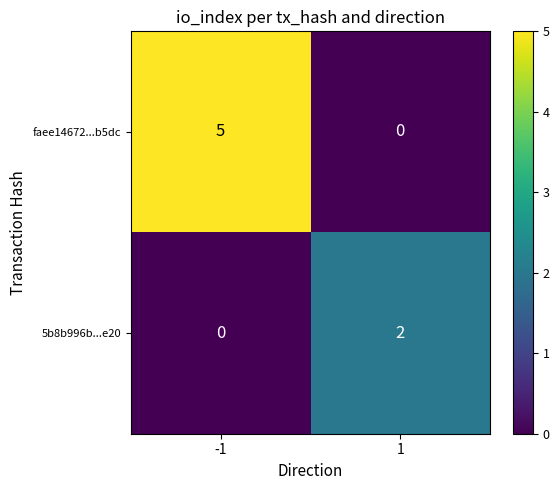

What is the difference between the maximum and minimum values in the faee14672...b5dc series?

5